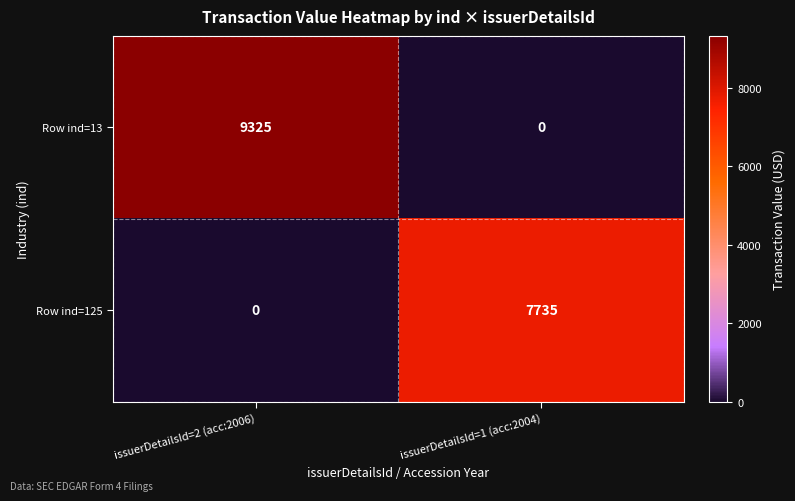

The value of Row ind=13 at issuerDetailsId=2 (acc:2006) is 4153. True or false?

False